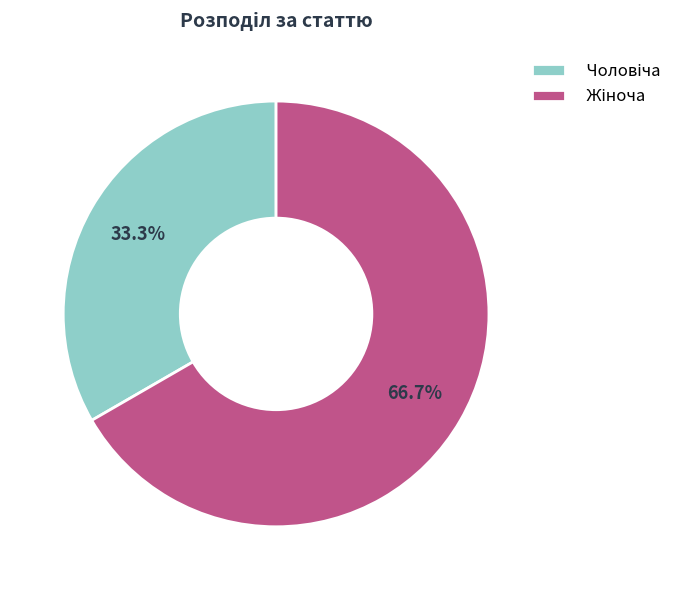

Does any single category account for the majority?

Yes